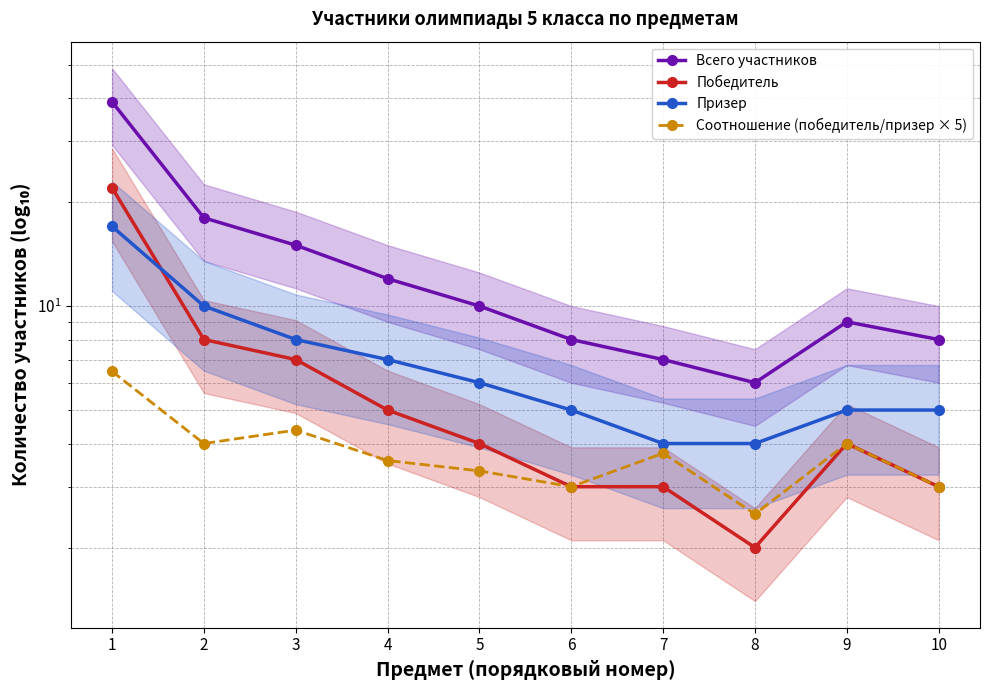

True or false: Всего участников and Призер cross at least once.

False